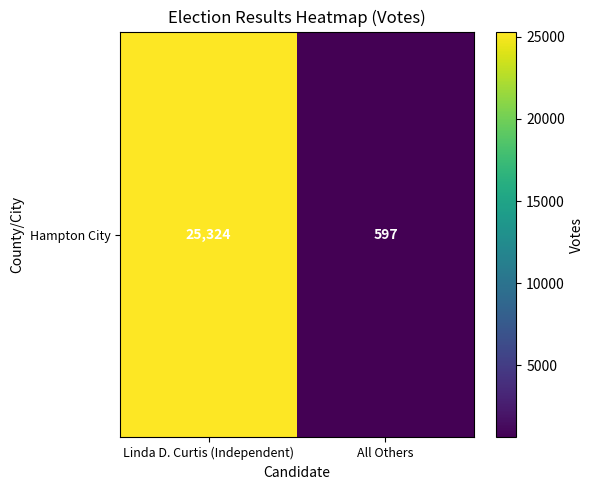

Read the value at Linda D. Curtis (Independent).

25324